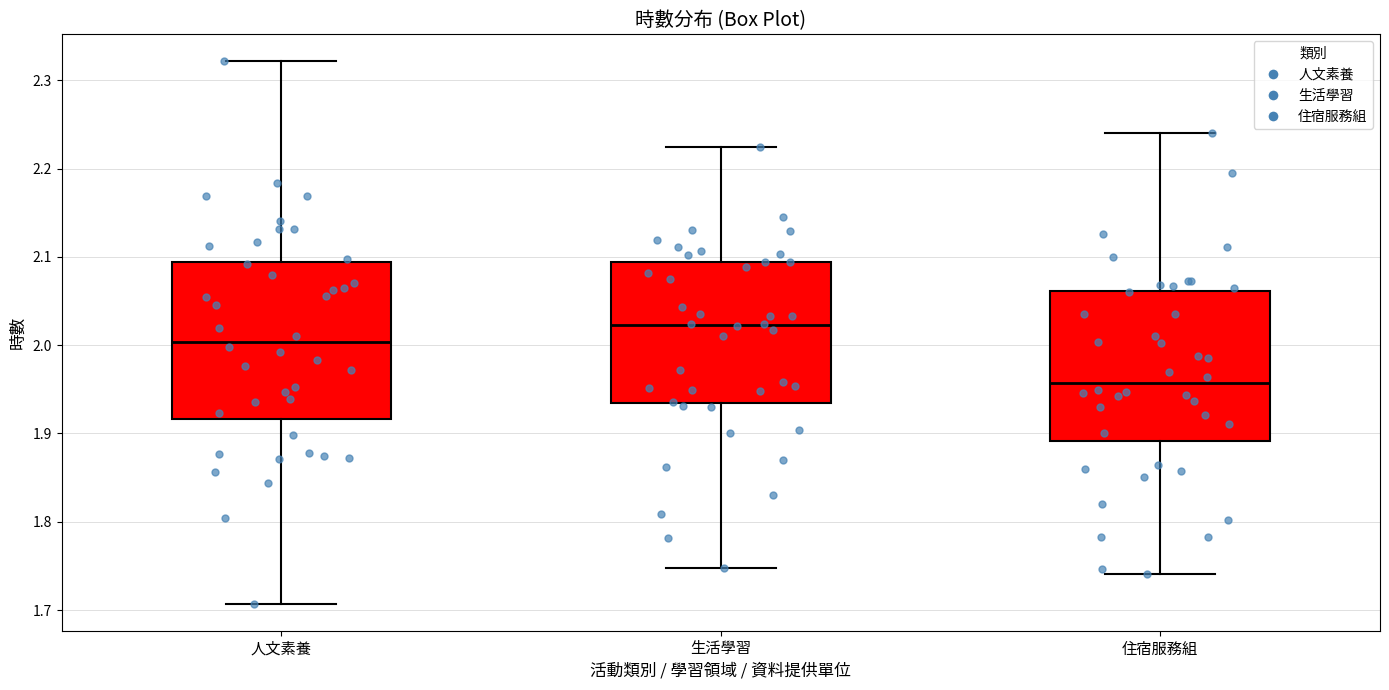

Where does the median line of the box for 生活學習 sit on the y-axis? The values are not printed on the chart, so give them approximately, as read against the axis.

2.02